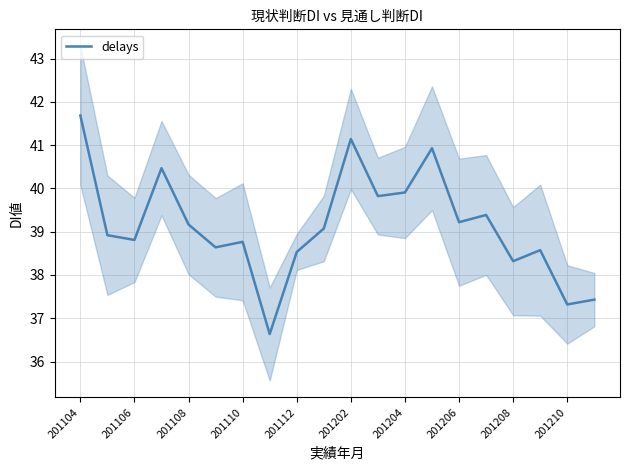

True or false: delays has a value of 11.0 at 201210.

False